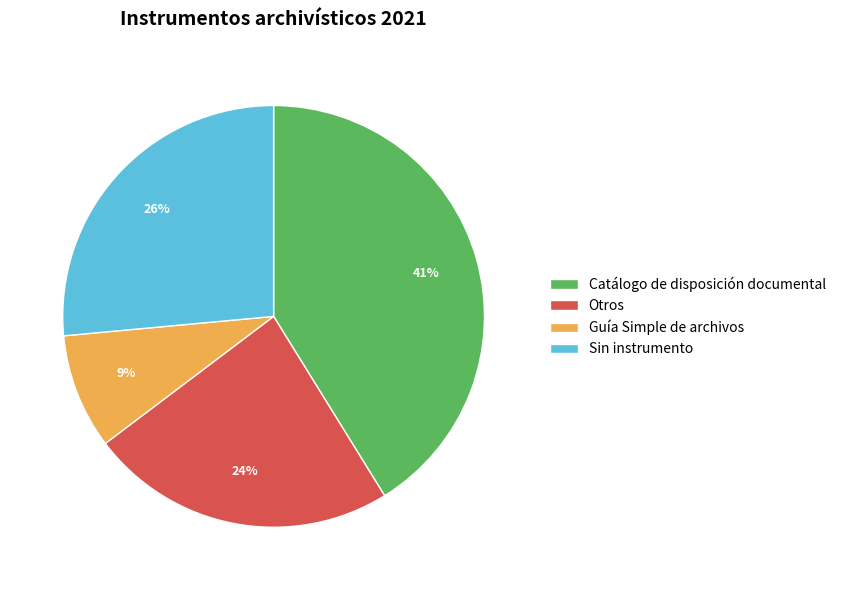

Does any single category account for the majority?

No